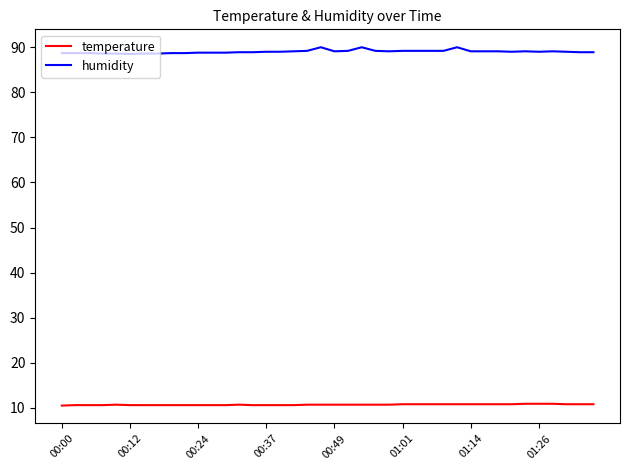

What is the greatest value displayed?

90.0